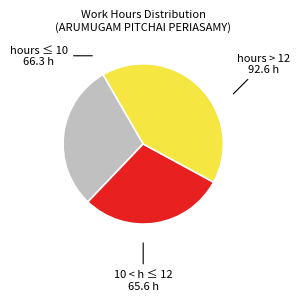

Does any single category account for the majority?

No